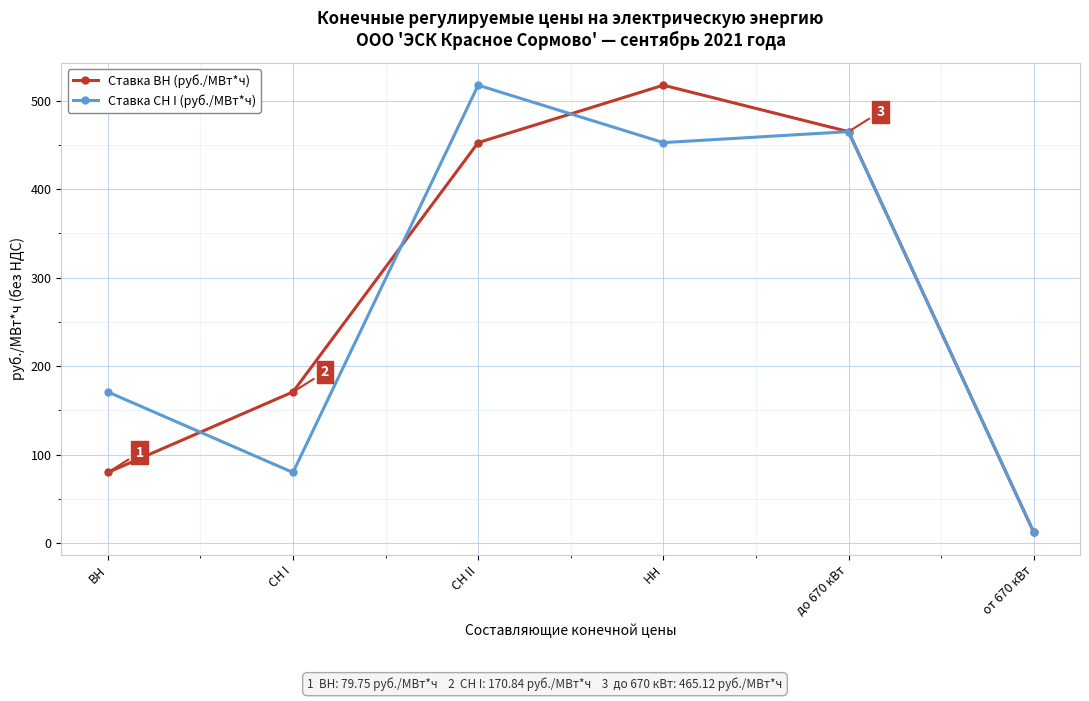

What is the difference between the Ставка СН I (руб./МВт*ч) values at НН and до 670 кВт?

12.4